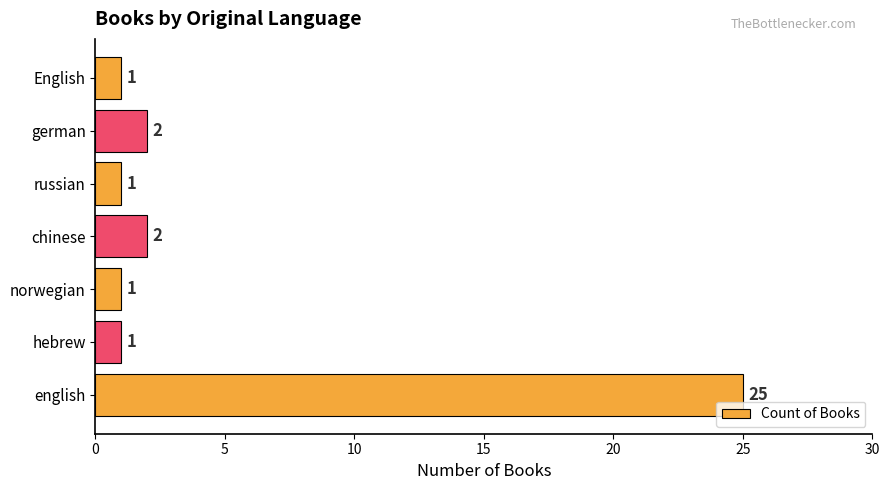

Between chinese and russian, which is larger?

chinese